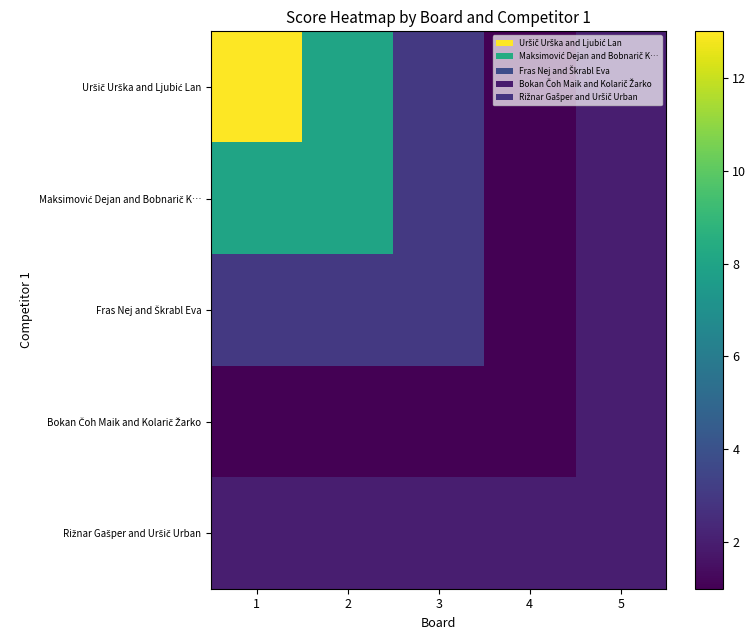

Is the value of Bokan Čoh Maik and Kolarič Žarko at 5 greater than the value of Fras Nej and Škrabl Eva at 1?

No